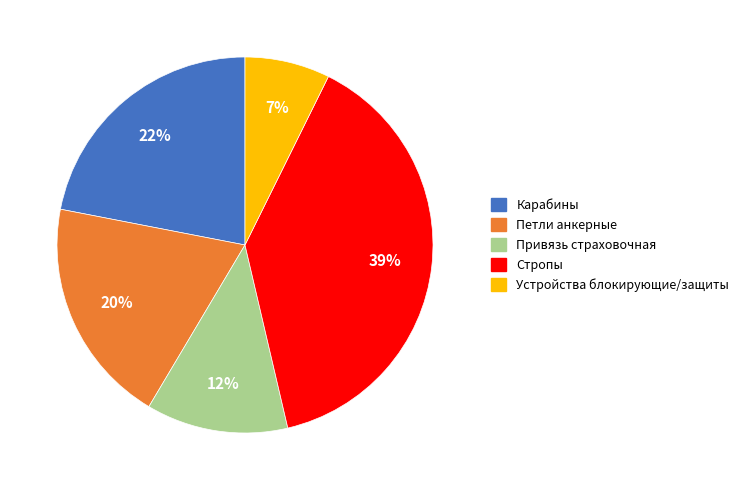

Is there a majority slice in this chart?

No